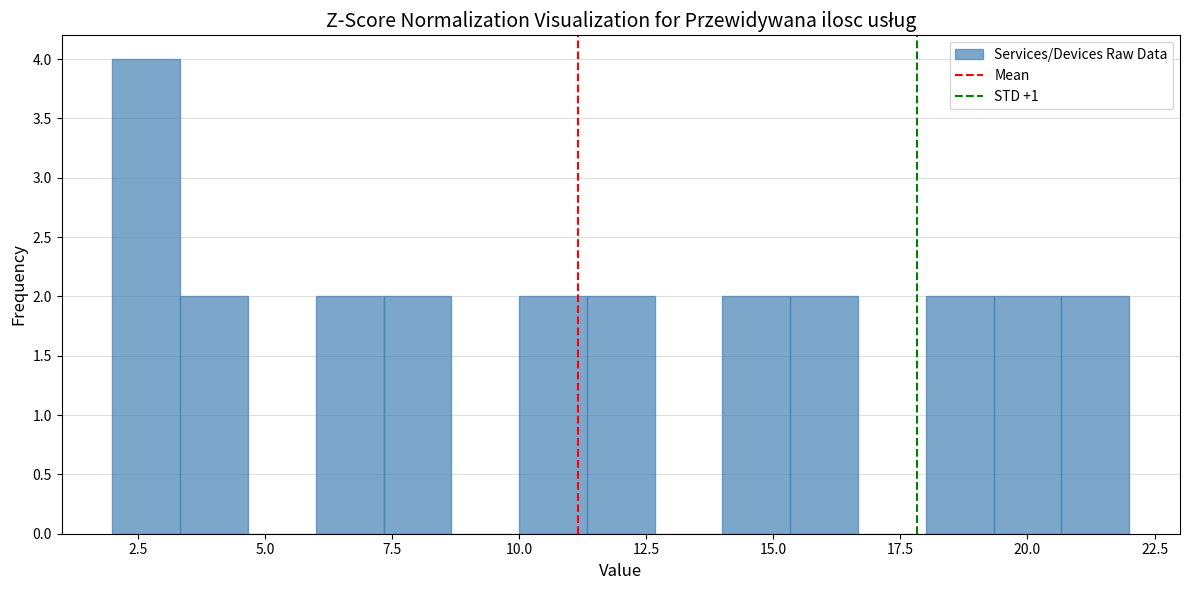

Around what value on the x-axis is the tallest bar? Give the approximate position of its centre, as read against the axis.

2.5